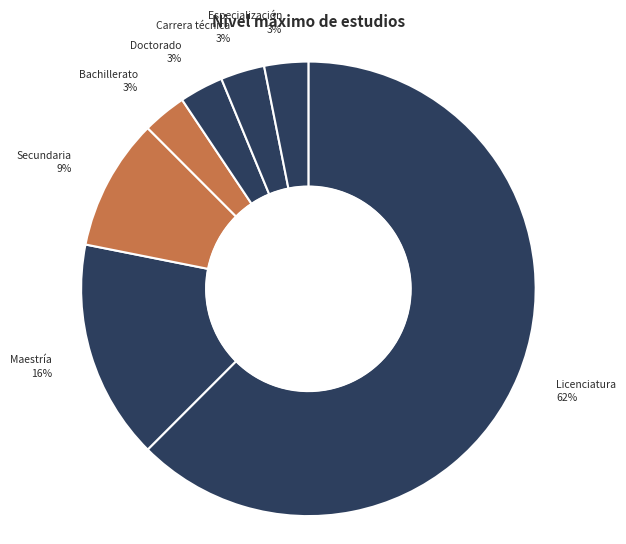

To the nearest percent, what percentage of the pie is Doctorado?

3%